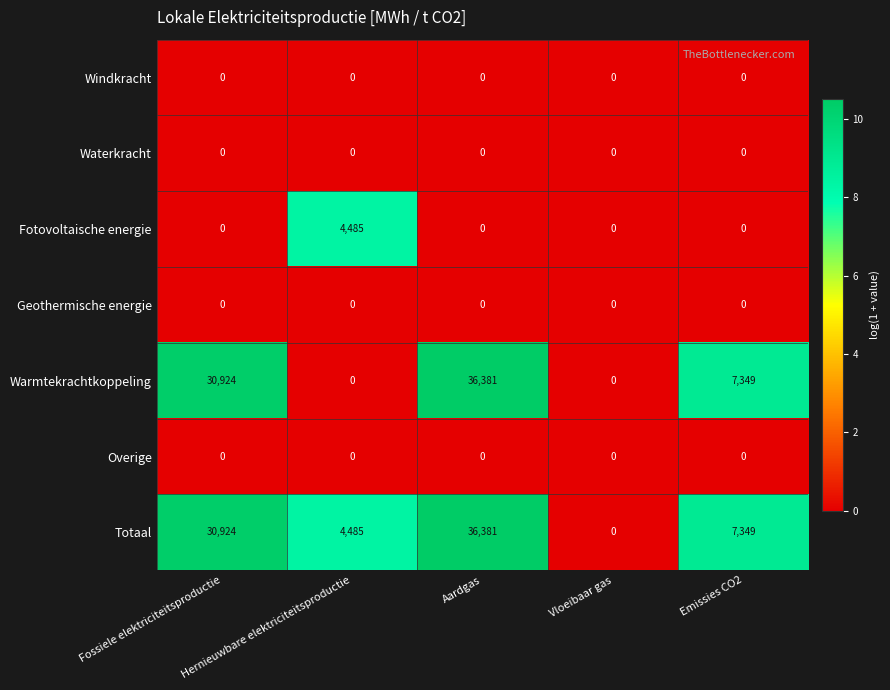

Count the number of categories in the chart.

5